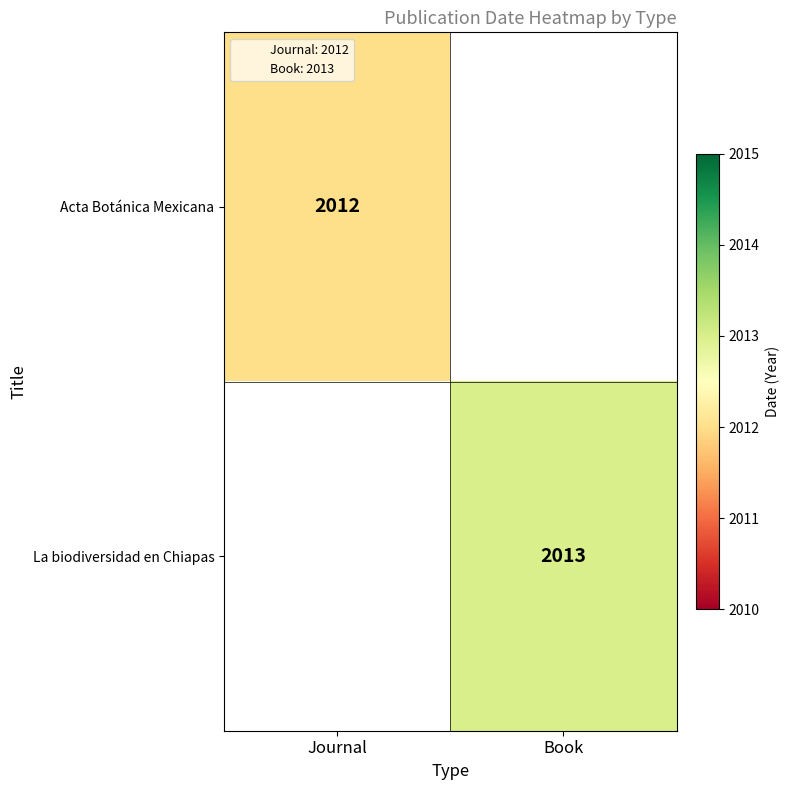

Is the value of Acta Botánica Mexicana at Journal greater than the value of La biodiversidad en Chiapas at Book?

No